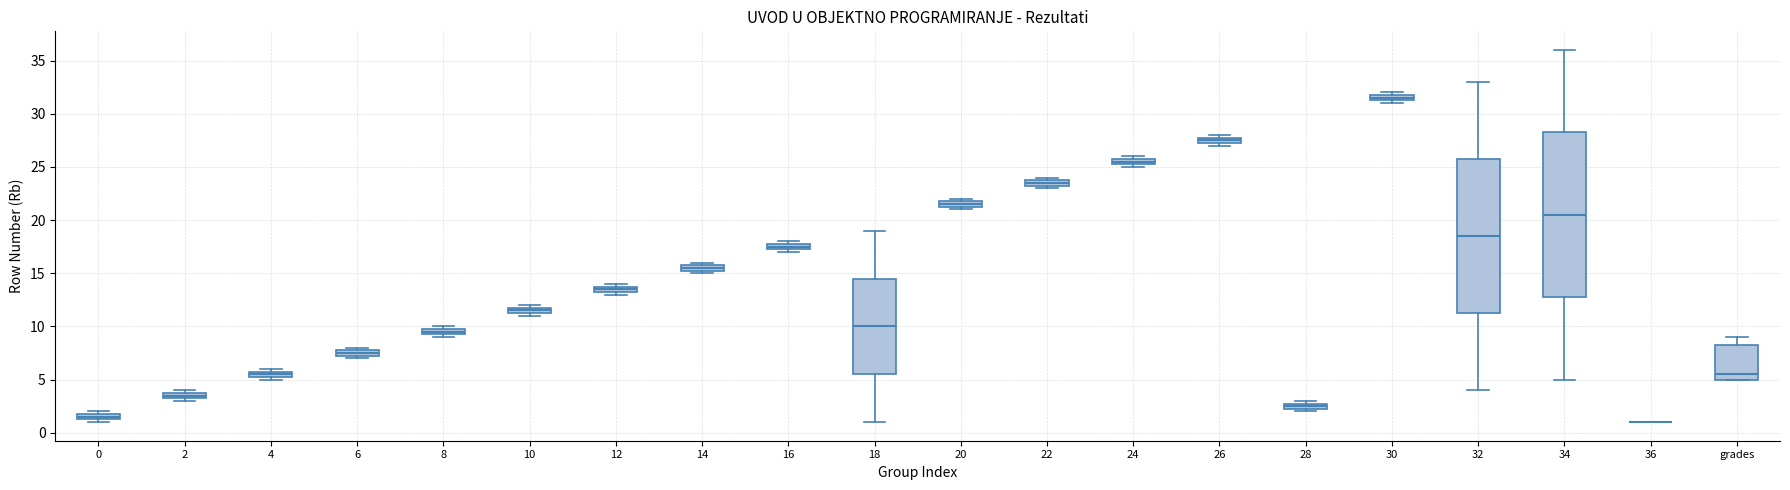

Which box is the tallest, from its lower edge to its upper edge?

34